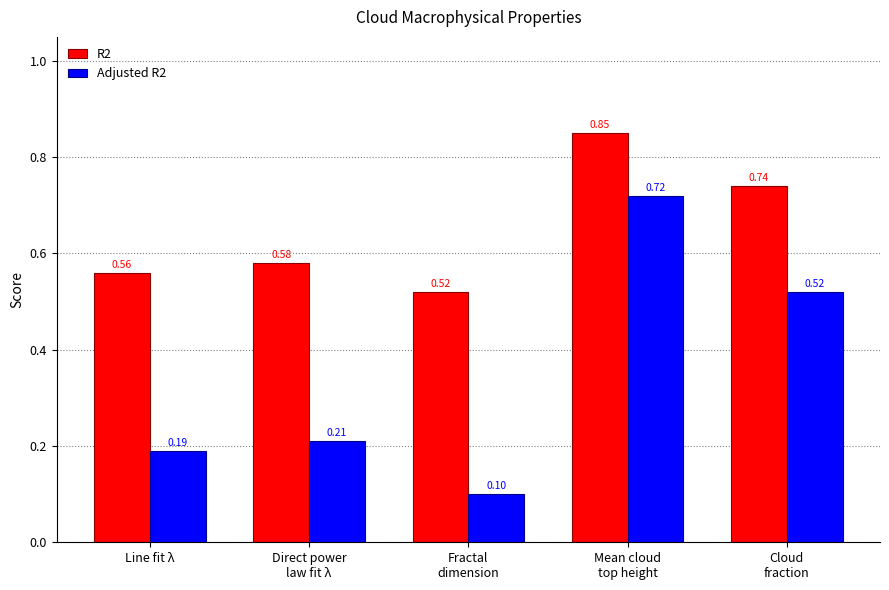

How many R2 values are between 0 and 1?

5